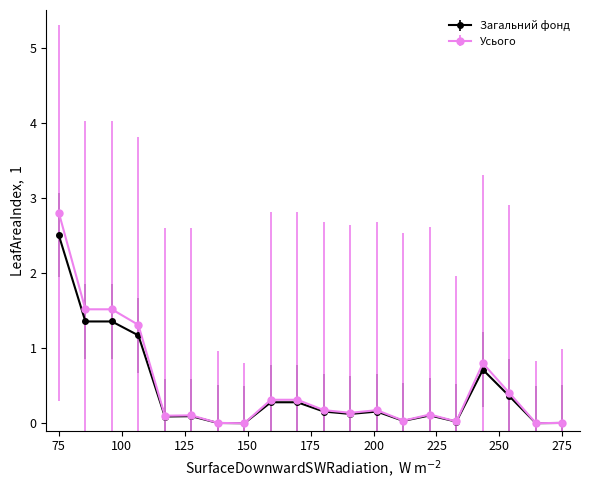

At how many categories does at least one series exceed 1?

4